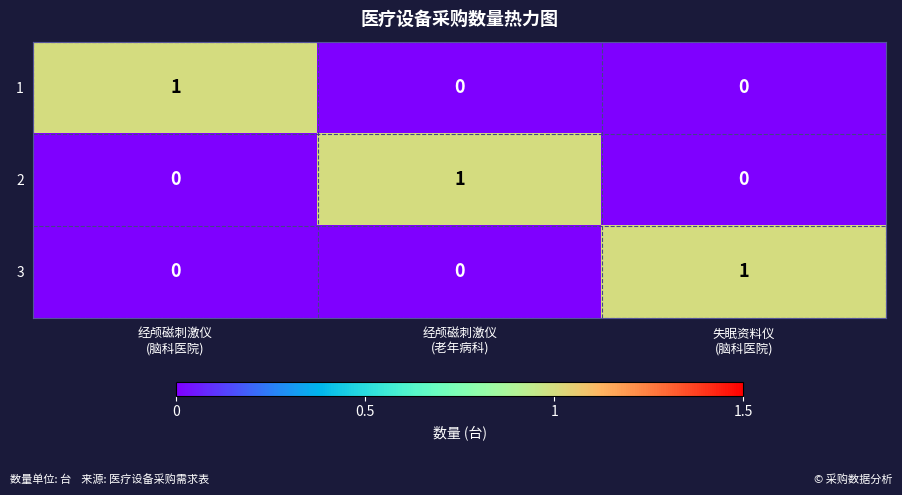

At how many categories does at least one series exceed 0?

3